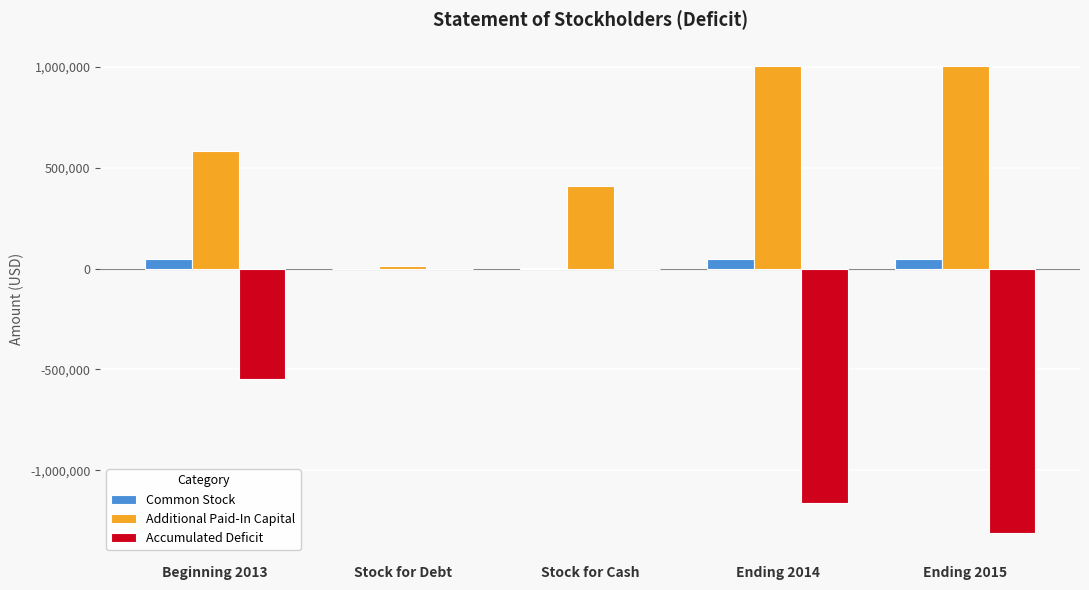

Which series has the largest total across all categories?

Additional Paid-In Capital